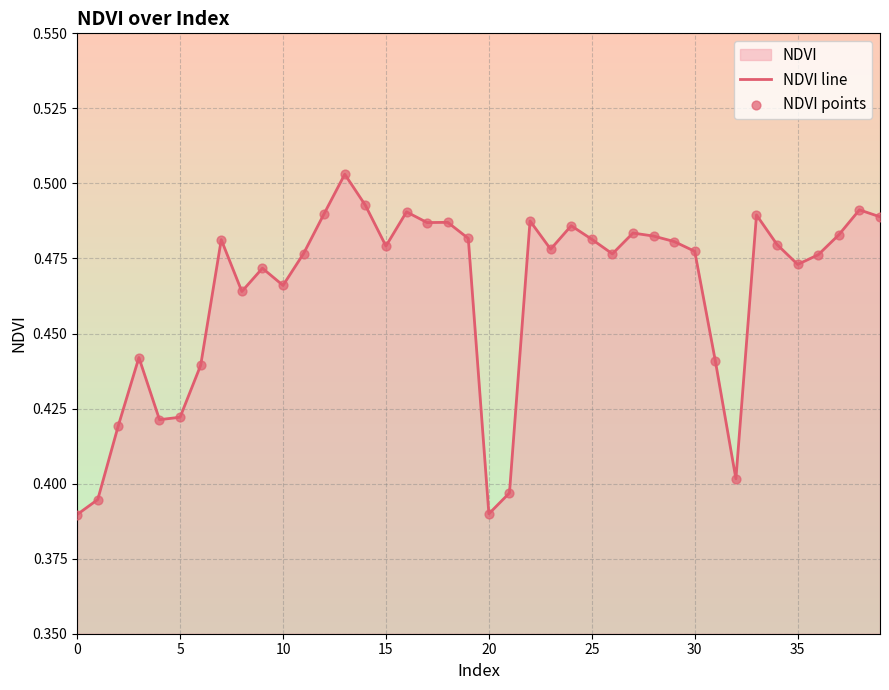

Is the value of NDVI line at 32 greater than the value of NDVI points at 36?

No